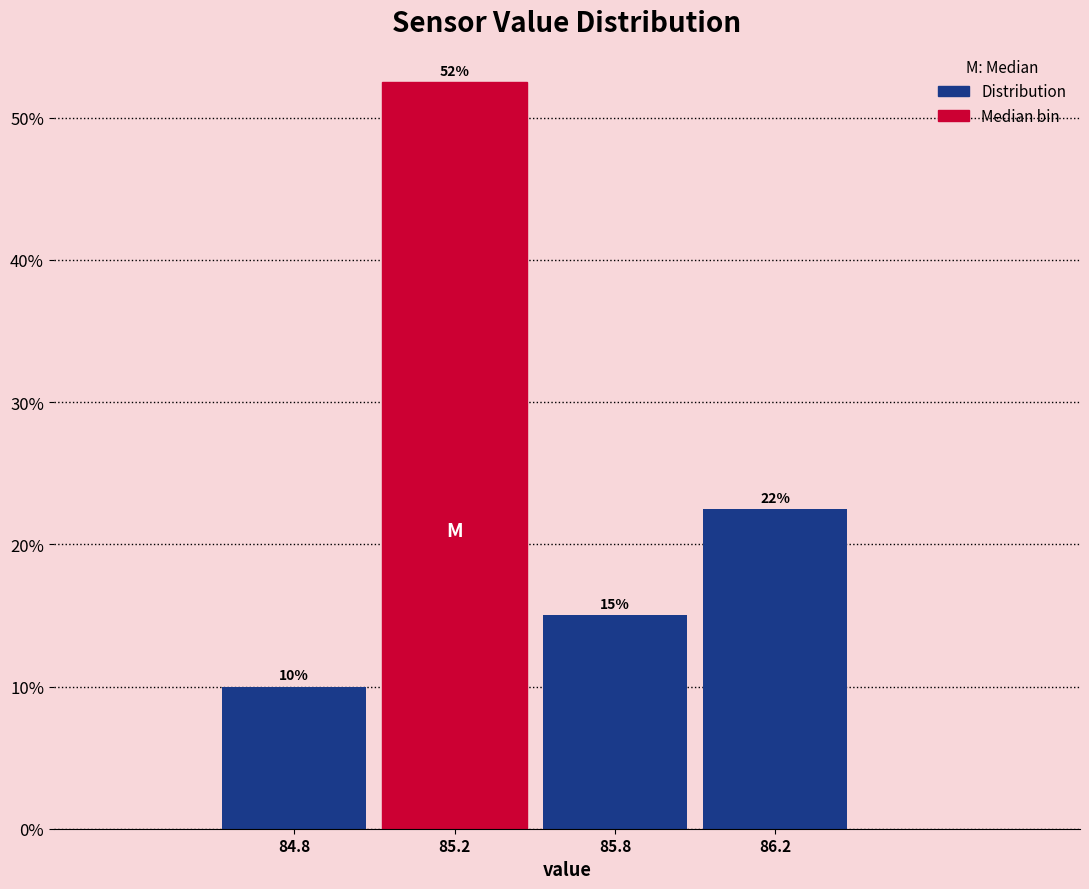

Approximately how many times larger is the value at 85.2 compared to 85.8?

3.5